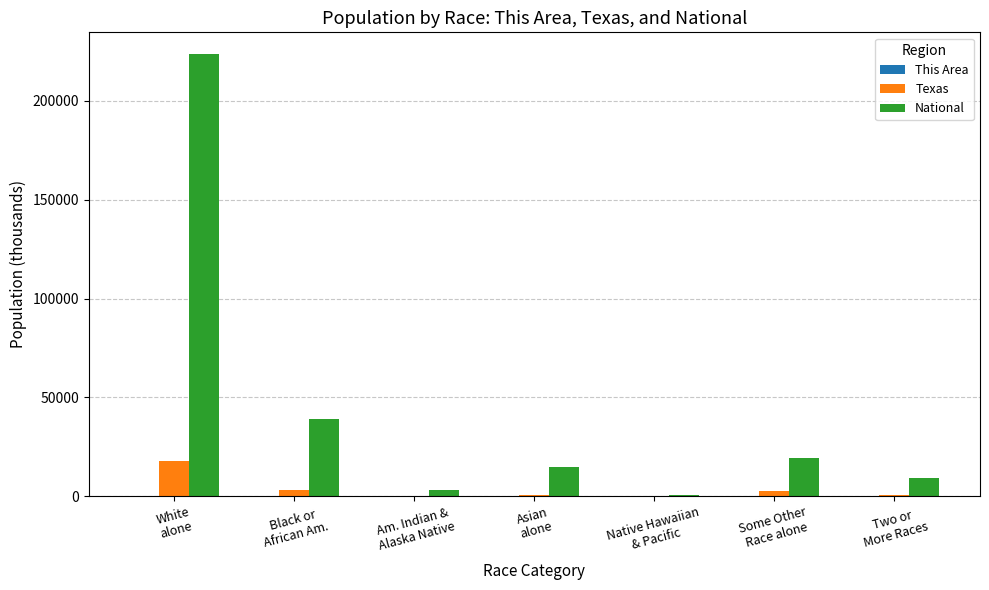

What is the sum of all National values?

308745.5